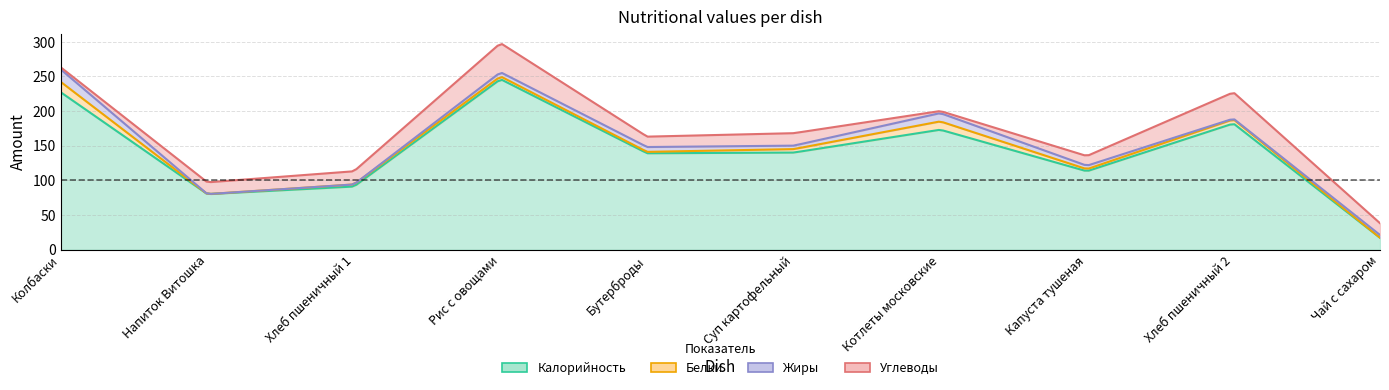

List the labels in order of Калорийность value, smallest first.

Чай с сахаром, Напиток Витошка, Хлеб пшеничный 1, Капуста тушеная, Бутерброды, Суп картофельный, Котлеты московские, Хлеб пшеничный 2, Колбаски, Рис с овощами